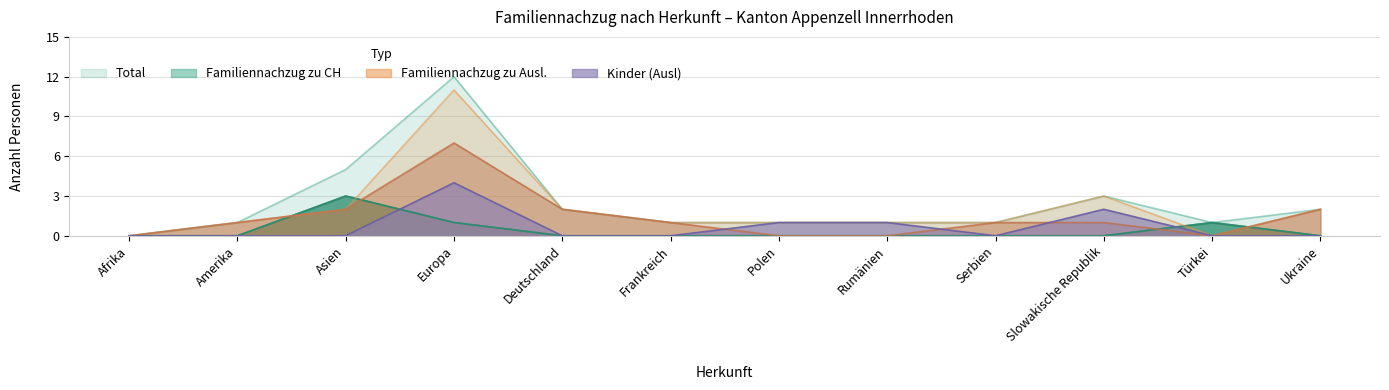

Between Afrika and Slowakische Republik, which is larger?

Slowakische Republik